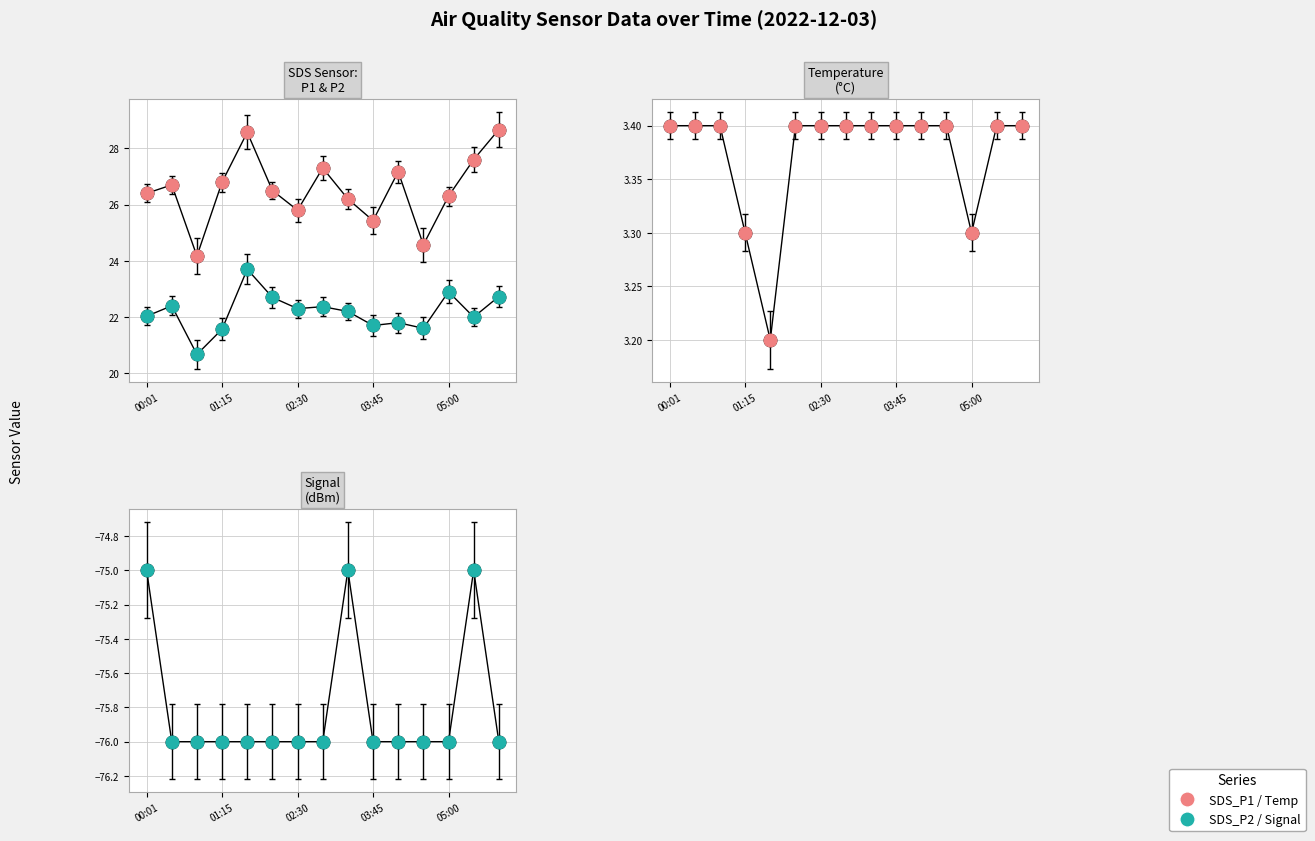

Reading left to right, list all the values displayed in this chart.

SDS_P1: 26.4	26.7	24.2	26.8	28.6	26.5	25.8	27.3	26.2	25.4	27.2	24.6	26.3	27.6	28.7
SDS_P2: 22.0	22.4	20.7	21.6	23.7	22.7	22.3	22.4	22.2	21.7	21.8	21.6	22.9	22.0	22.7
Temp: 3.4	3.4	3.4	3.3	3.2	3.4	3.4	3.4	3.4	3.4	3.4	3.4	3.3	3.4	3.4
Signal: -75.0	-76.0	-76.0	-76.0	-76.0	-76.0	-76.0	-76.0	-75.0	-76.0	-76.0	-76.0	-76.0	-75.0	-76.0